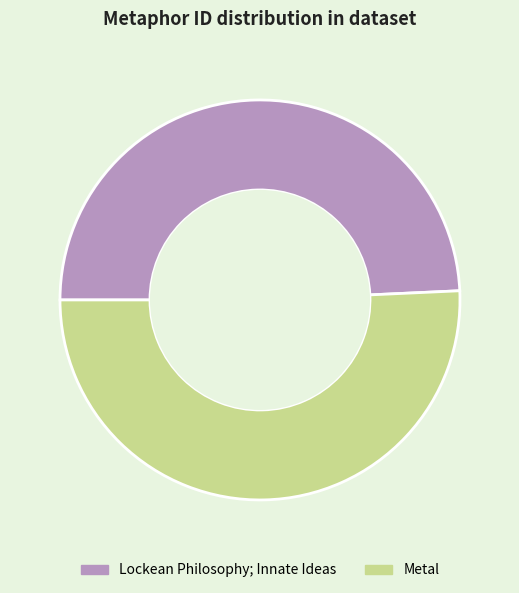

How many segments does this pie chart have?

2